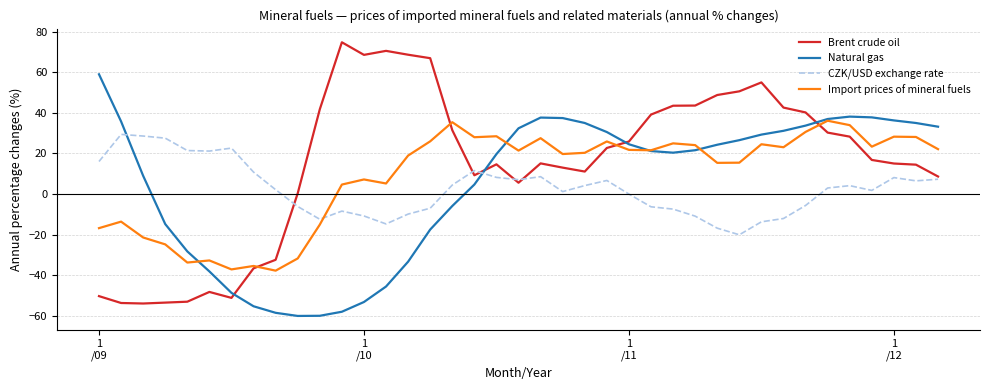

Which series has the largest total across all categories?

Brent crude oil